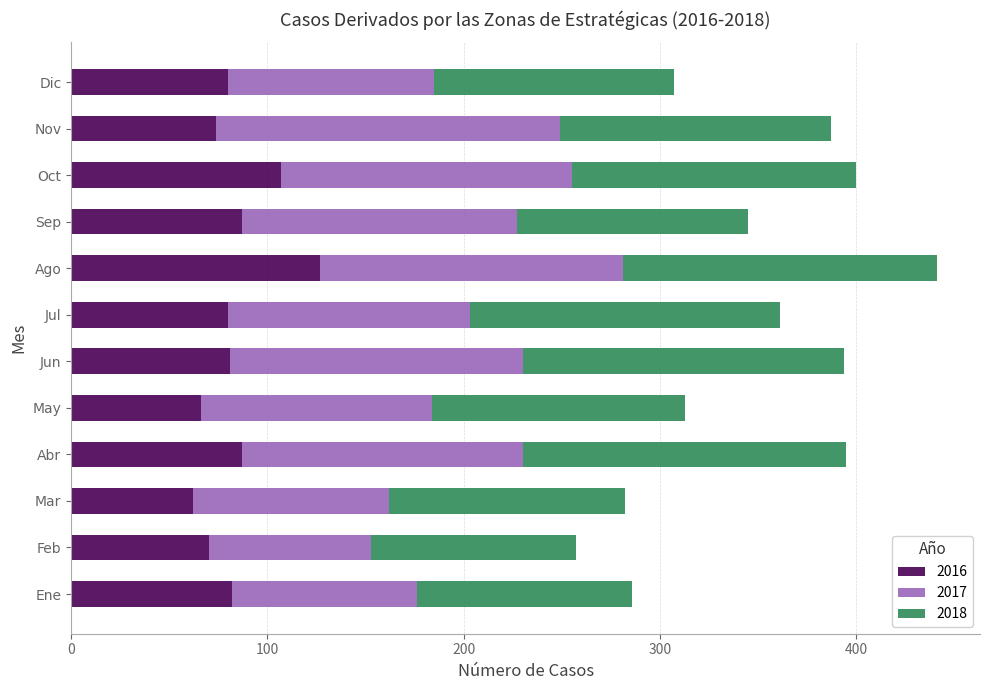

The 2016 series shows 150 at Oct. True or false?

False